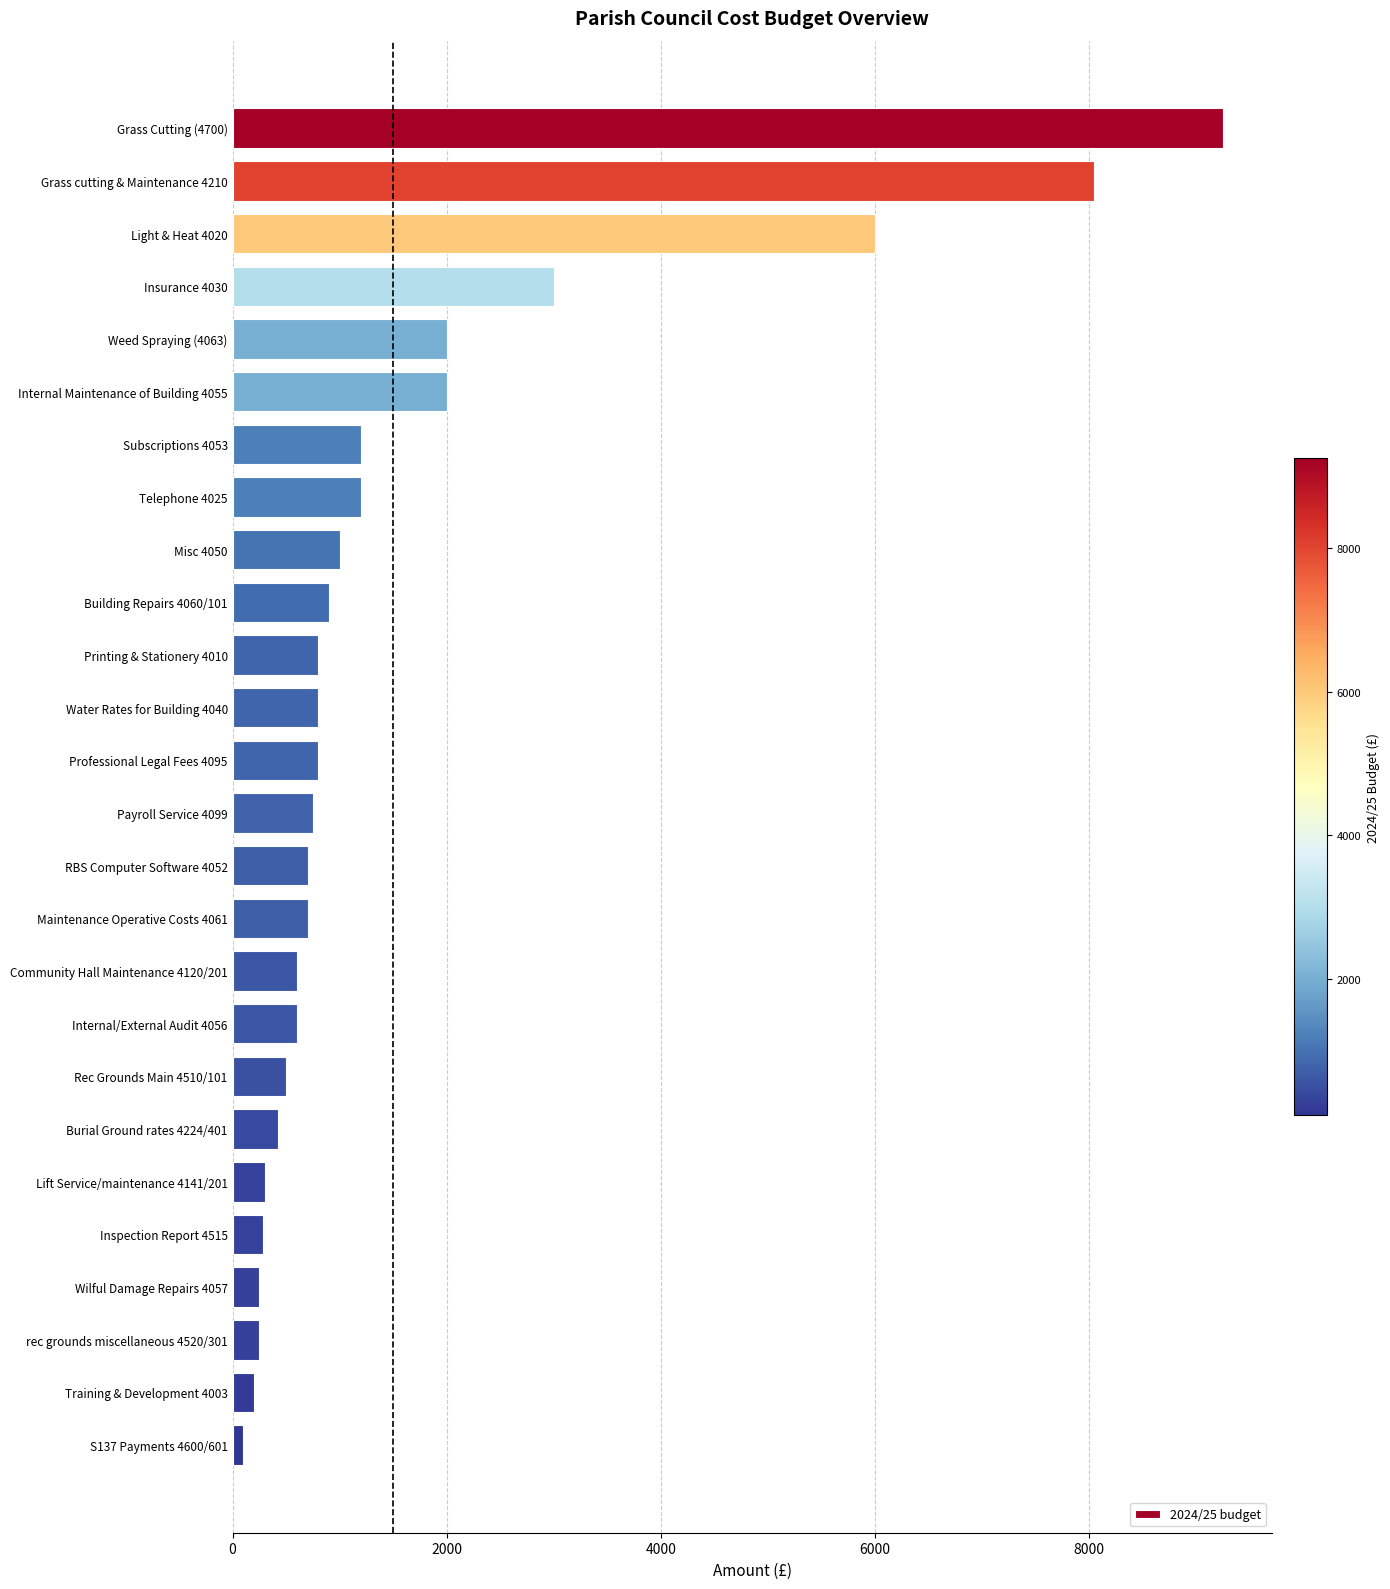

Where is the data nearest to the value 4675?

Light & Heat 4020